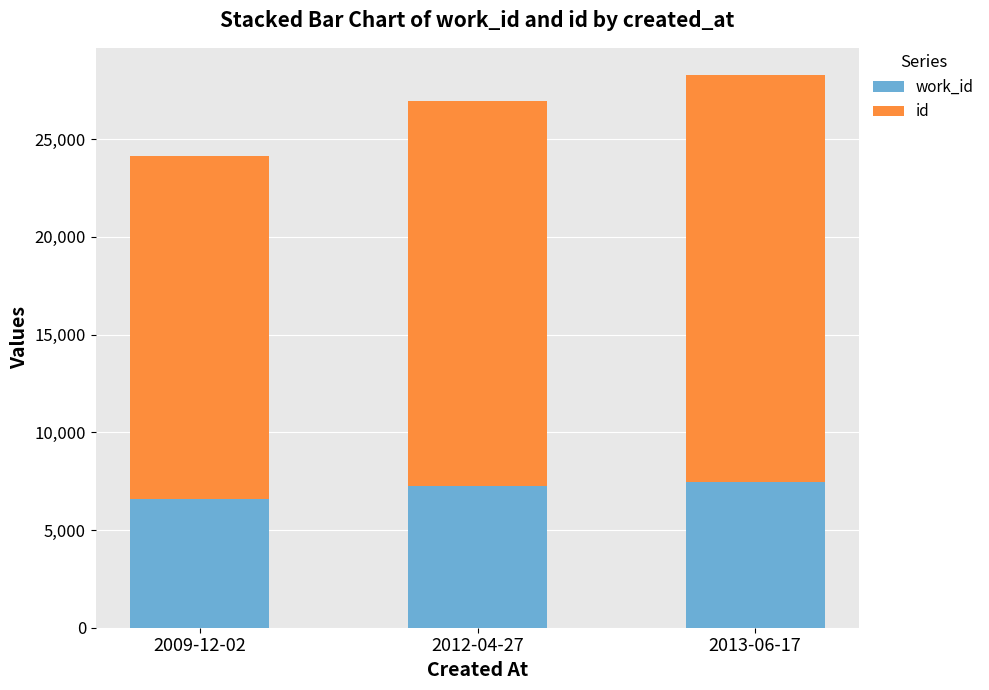

How many categories are shown in the chart?

3